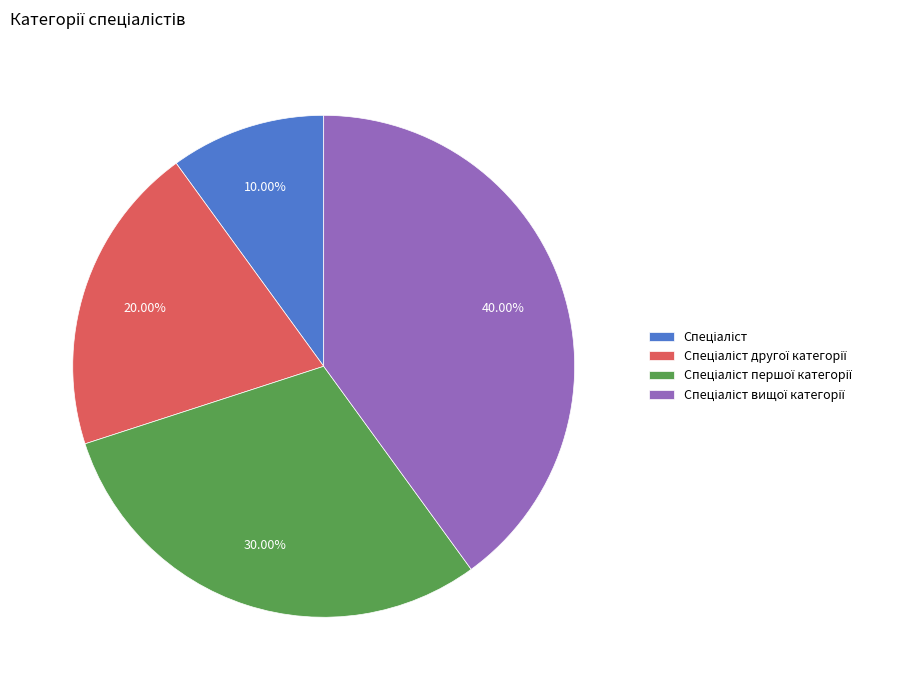

Does any single category account for the majority?

No